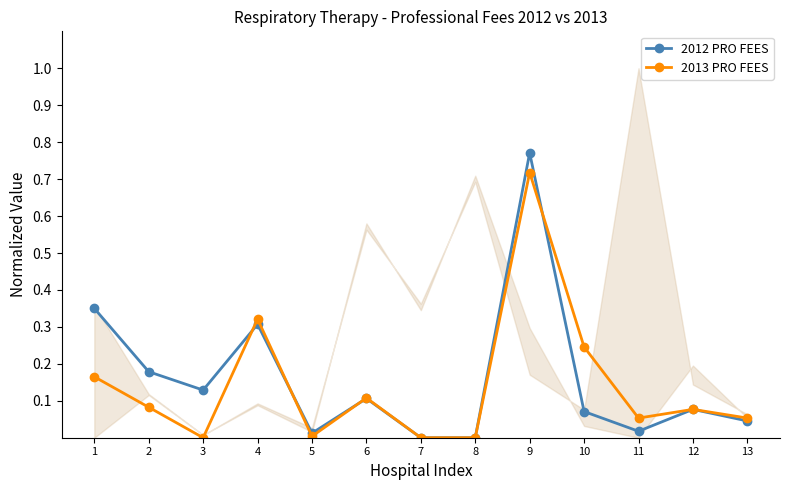

At which category does the chart reach its peak across all series?

9